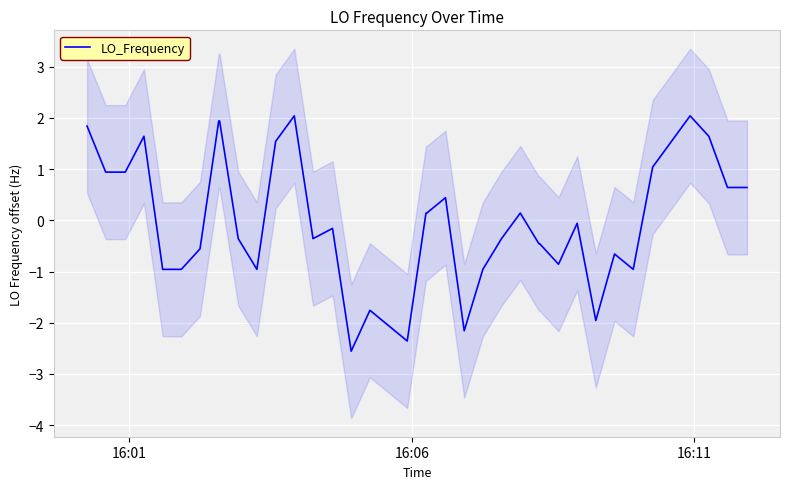

How many points are lower than both their immediate neighbors (excluding endpoints)?

8